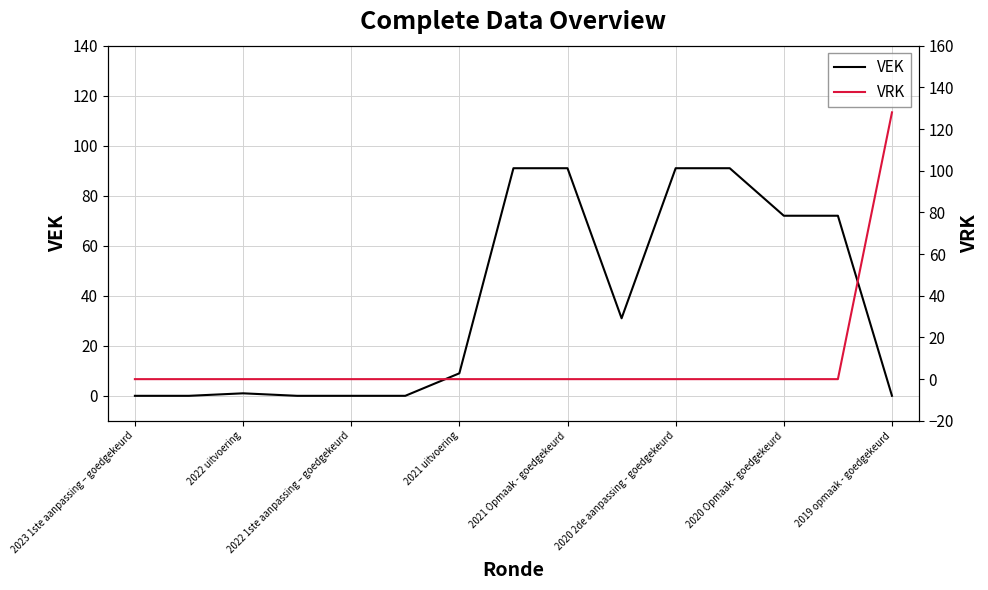

Is it true that VEK equals 120 at 2020 Opmaak - goedgekeurd?

False